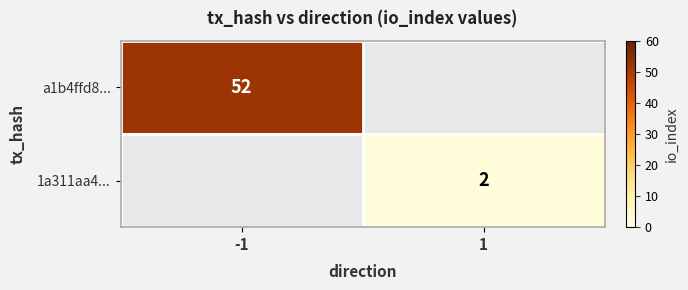

Is the value of 1a311aa4... at 1 greater than the value of a1b4ffd8... at -1?

No